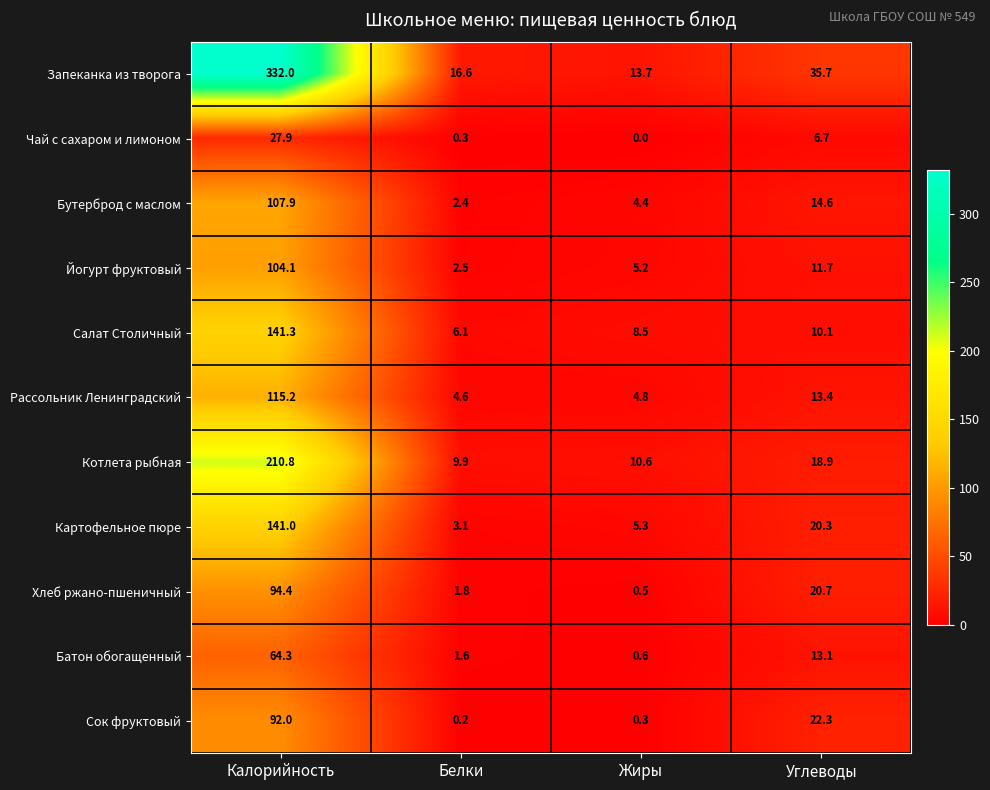

Where does the Хлеб ржано-пшеничный series first go above 20?

Калорийность